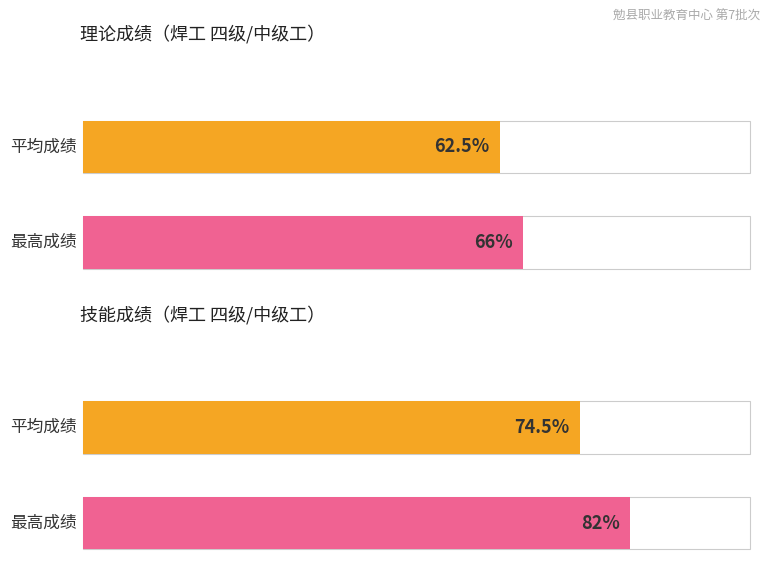

The 技能 series shows 97.7 at 张万军. True or false?

False